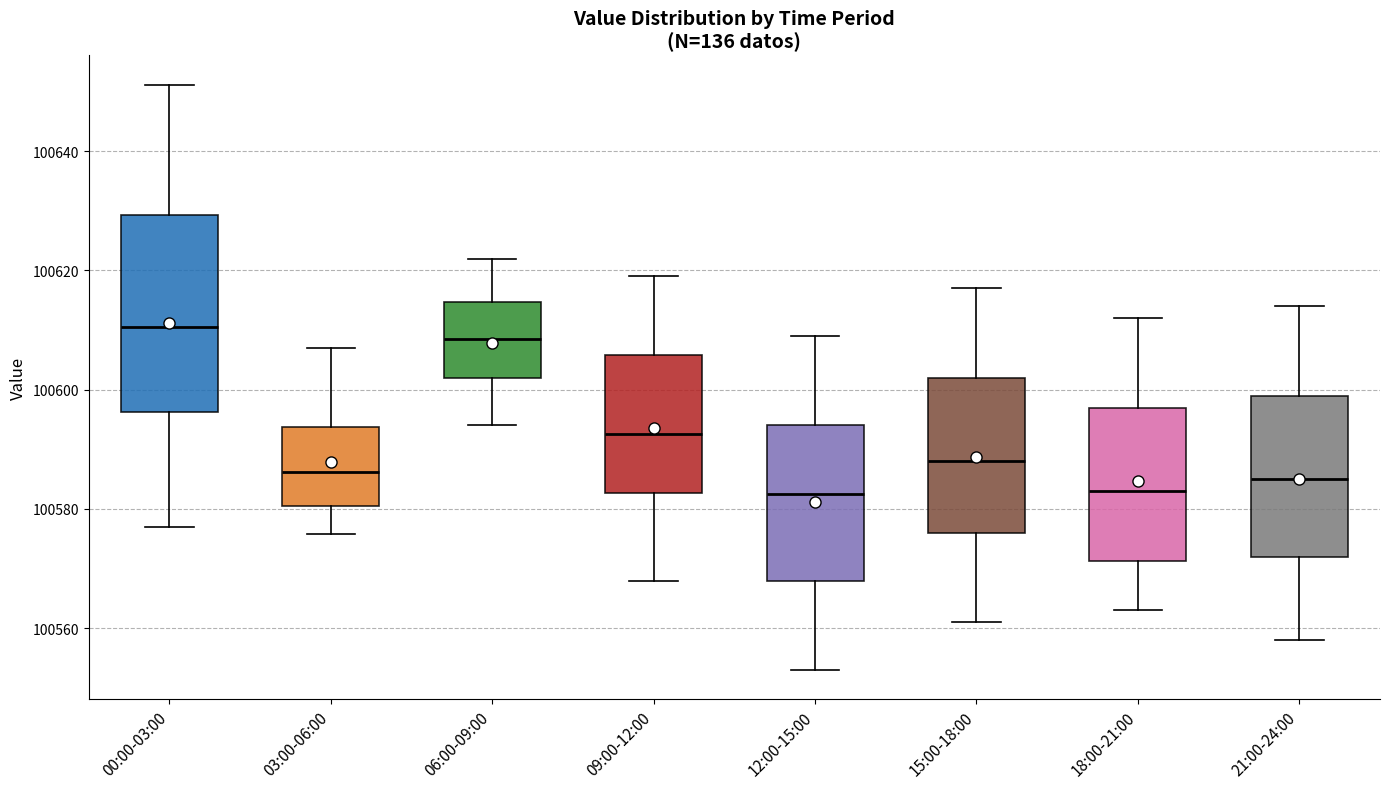

Where is the lower edge of the box for 00:00-03:00 on the y-axis? The values are not printed on the chart, so give them approximately, as read against the axis.

100596